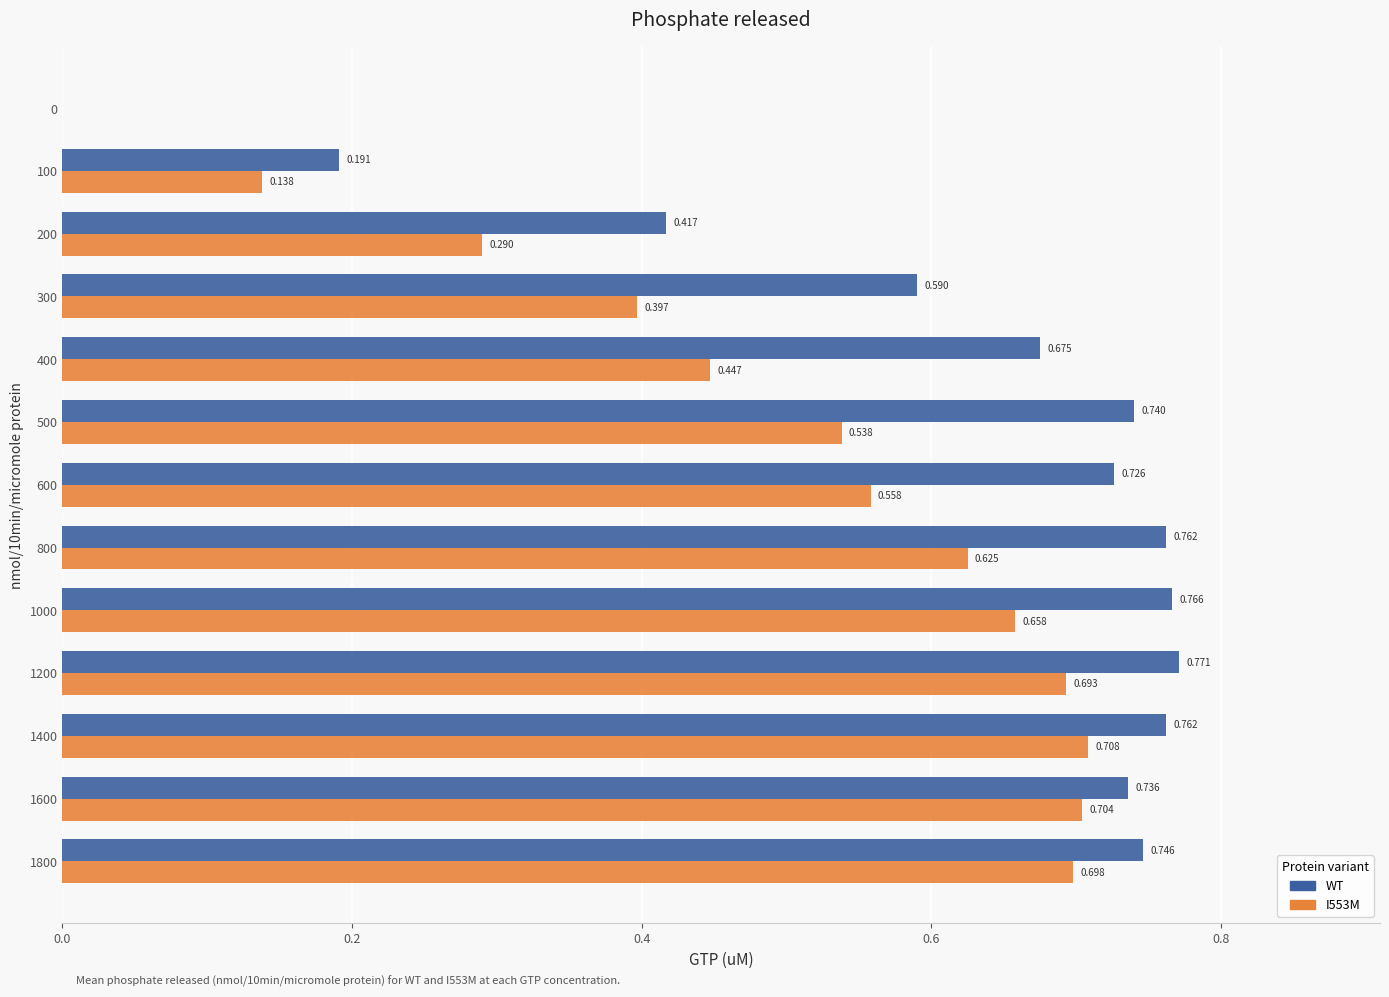

Between 100 and 1000, which series saw the biggest shift?

WT